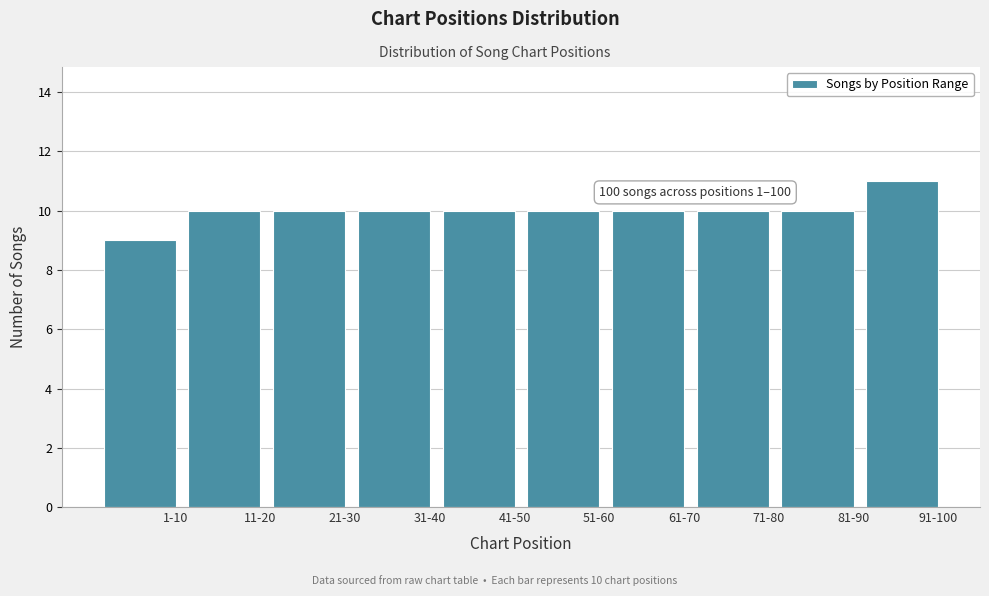

Reading left to right, extract all data points from this chart.

1-10=9	11-20=10	21-30=10	31-40=10	41-50=10	51-60=10	61-70=10	71-80=10	81-90=10	91-100=11